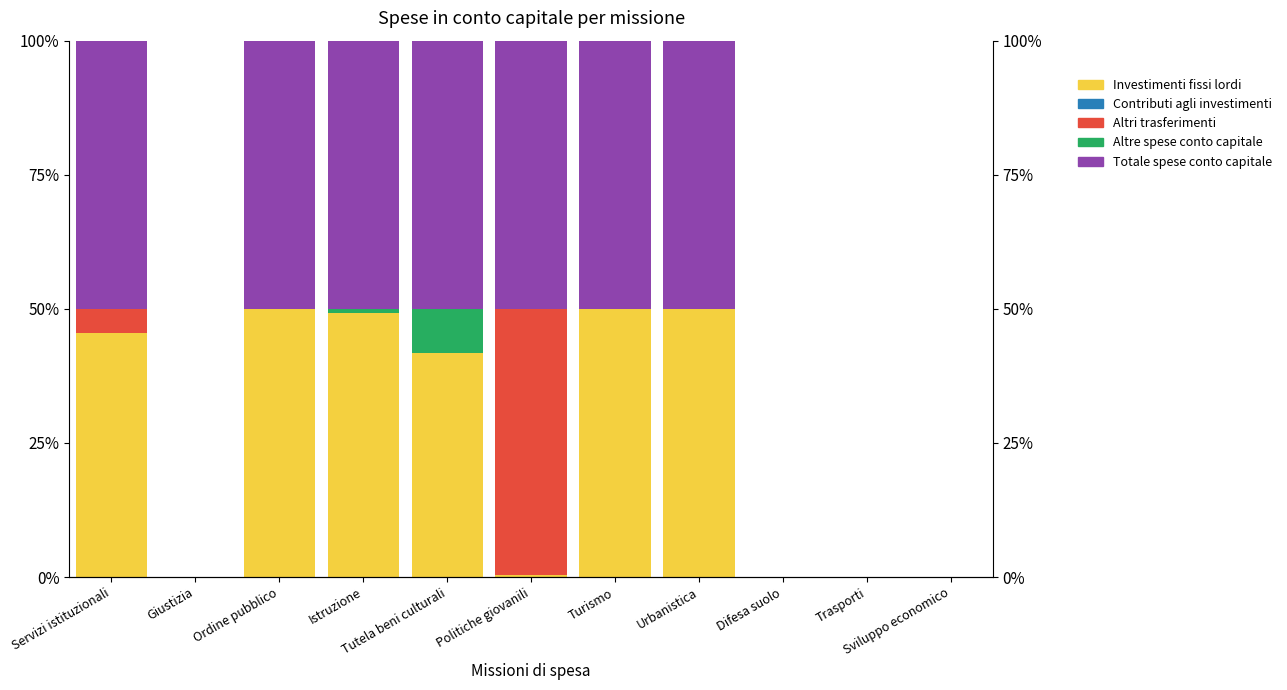

Reading left to right, what are all the values shown in this chart?

Investimenti fissi lordi: Servizi istituzionali=45.5	Giustizia=0.0	Ordine pubblico=50.0	Istruzione=49.3	Tutela beni culturali=41.8	Politiche giovanili=0.3	Turismo=50.0	Urbanistica=50.0	Difesa suolo=0.0	Trasporti=0.0	Sviluppo economico=0.0
Contributi agli investimenti: Servizi istituzionali=0.0	Giustizia=0.0	Ordine pubblico=0.0	Istruzione=0.0	Tutela beni culturali=0.0	Politiche giovanili=0.0	Turismo=0.0	Urbanistica=0.0	Difesa suolo=0.0	Trasporti=0.0	Sviluppo economico=0.0
Altri trasferimenti: Servizi istituzionali=4.5	Giustizia=0.0	Ordine pubblico=0.0	Istruzione=0.0	Tutela beni culturali=0.0	Politiche giovanili=49.7	Turismo=0.0	Urbanistica=0.0	Difesa suolo=0.0	Trasporti=0.0	Sviluppo economico=0.0
Altre spese conto capitale: Servizi istituzionali=0.0	Giustizia=0.0	Ordine pubblico=0.0	Istruzione=0.7	Tutela beni culturali=8.2	Politiche giovanili=0.0	Turismo=0.0	Urbanistica=0.0	Difesa suolo=0.0	Trasporti=0.0	Sviluppo economico=0.0
Totale spese conto capitale: Servizi istituzionali=50.0	Giustizia=0.0	Ordine pubblico=50.0	Istruzione=50.0	Tutela beni culturali=50.0	Politiche giovanili=50.0	Turismo=50.0	Urbanistica=50.0	Difesa suolo=0.0	Trasporti=0.0	Sviluppo economico=0.0